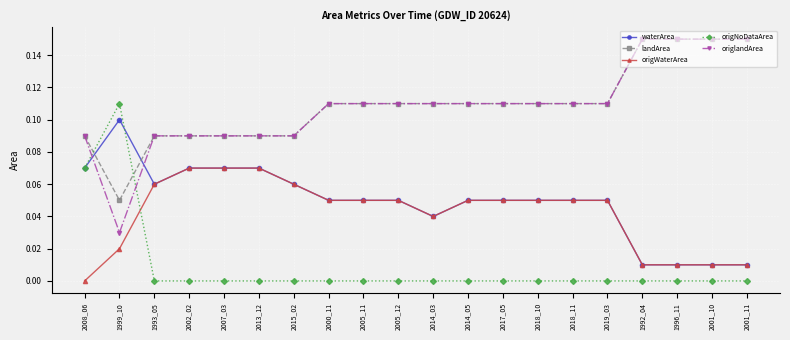

The origWaterArea series shows 0.0 at 1996_11. True or false?

True